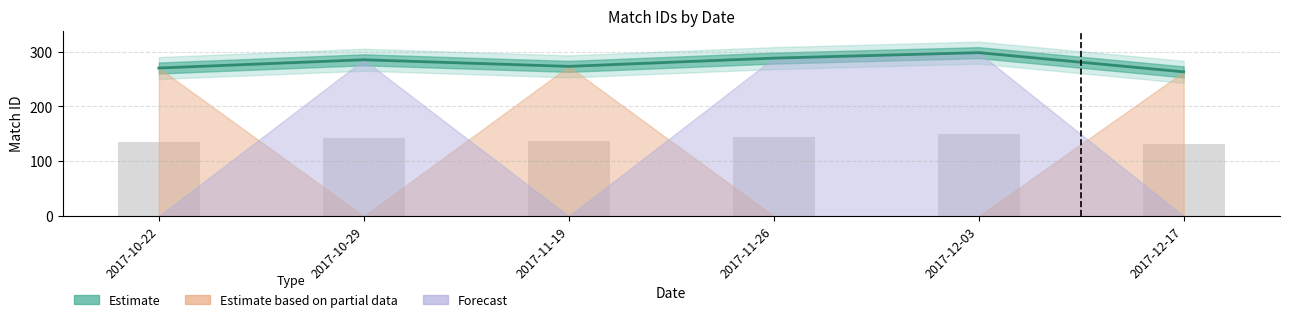

What is the difference between the values at 2017-11-26 and 2017-10-29?

3